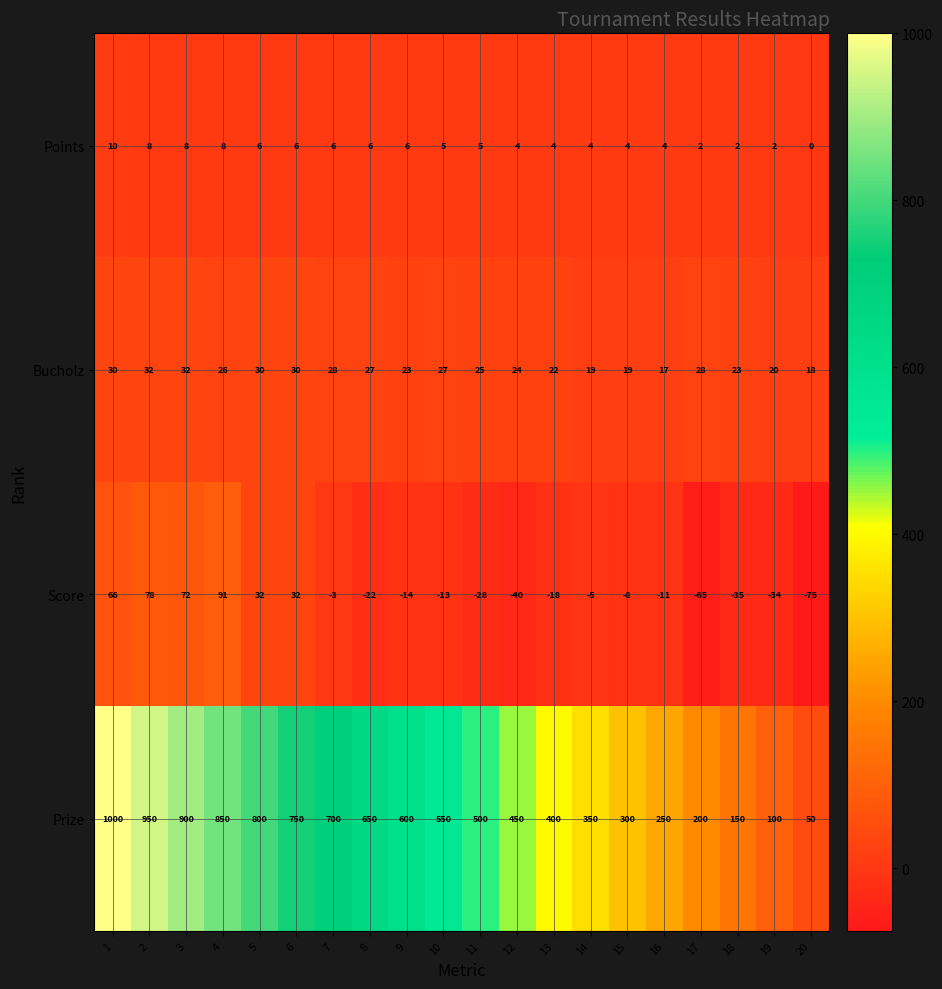

What is the spread (max minus min) of values at 3?

892